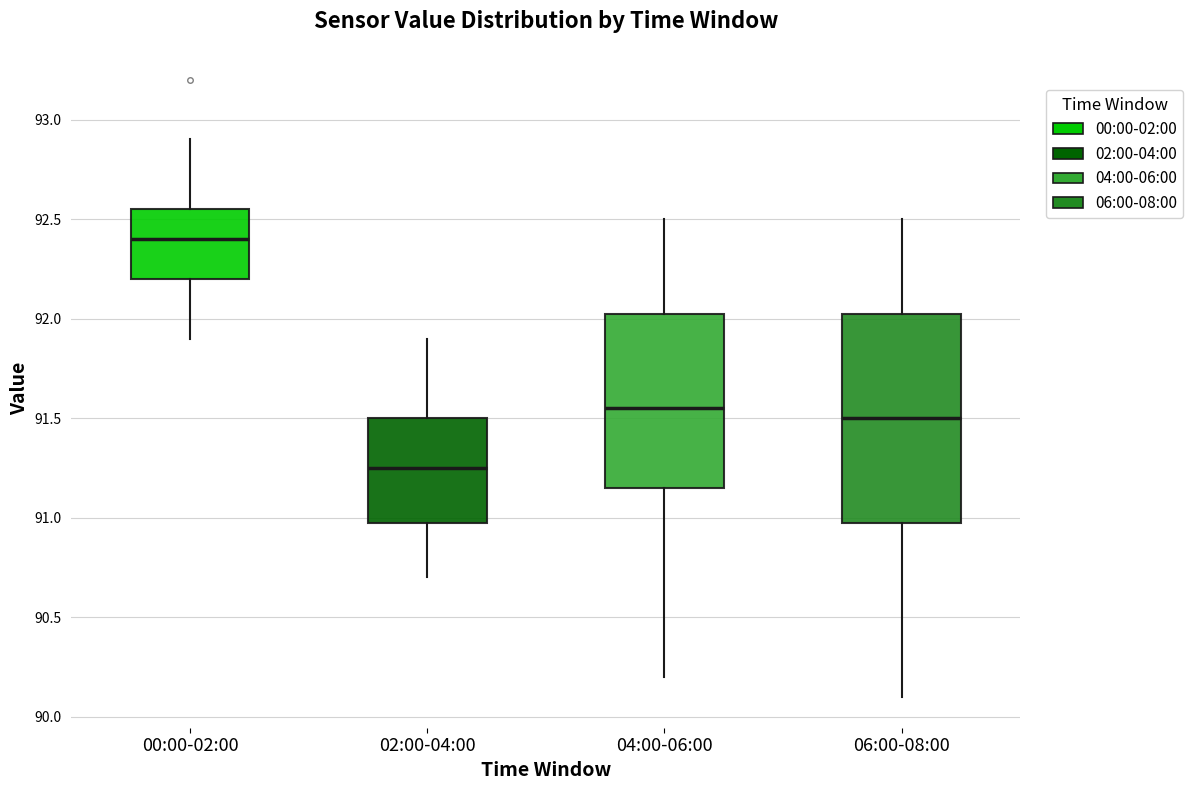

Which box has the highest median line?

00:00-02:00